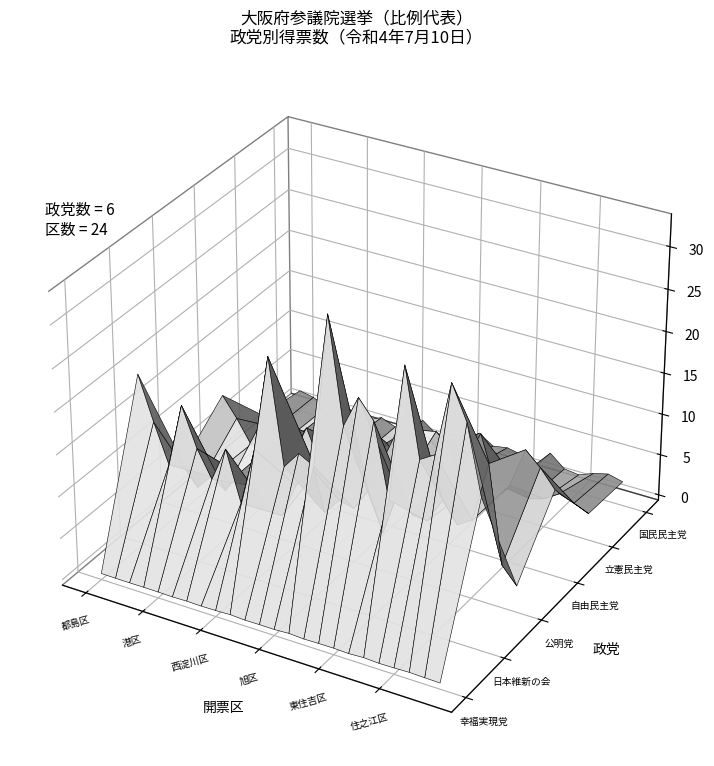

Reading right to left, transcribe all the data shown in this chart.

幸福実現党: 82.0	121.0	168.0	114.0	78.0	166.0	73.0	134.0	123.0	82.0	174.0	77.0	82.0	62.0	149.0	78.0	49.0	82.0	36.0	68.0	79.0	65.0	66.0	91.0
日本維新の会: 17333.2	25374.1	29337.2	20671.7	19584.2	29813.6	13869.2	22470.4	24658.2	20857.9	33113.2	15197.5	16118.2	14048.3	26362.7	15068.6	8097.2	14043.2	9914.7	13095.1	17688.0	10089.8	14724.0	19877.4
公明党: 2525.6	4482.0	16000.7	8791.4	7682.8	10078.4	7079.6	7228.9	9446.4	4013.0	8605.7	5886.1	6336.0	4298.0	10735.2	6526.4	2327.0	2656.0	4912.7	5904.5	3250.8	4514.6	2584.0	5064.0
自由民主党: 9746.1	11874.4	13484.4	8723.2	8465.3	13862.6	6252.0	10996.1	12562.5	12203.7	14095.3	7382.2	7482.4	6896.4	11922.4	6890.9	4272.0	8395.3	4569.0	5943.1	8355.5	4281.5	7024.7	9364.7
立憲民主党: 2593.8	3335.9	3972.2	2813.0	2270.0	4082.6	1835.2	3526.4	4008.2	3577.6	4267.4	2692.5	2095.5	1955.0	3975.0	1733.7	1068.5	2128.6	1222.1	1596.4	2372.6	1141.9	1793.2	2871.9
国民民主党: 2281.0	2727.1	2274.6	1573.0	1785.0	3239.3	982.3	2014.5	2358.3	2058.4	3177.5	1757.4	1284.5	1434.0	2721.0	1406.1	880.4	1568.3	747.2	1154.5	2072.3	918.1	1621.8	1967.1